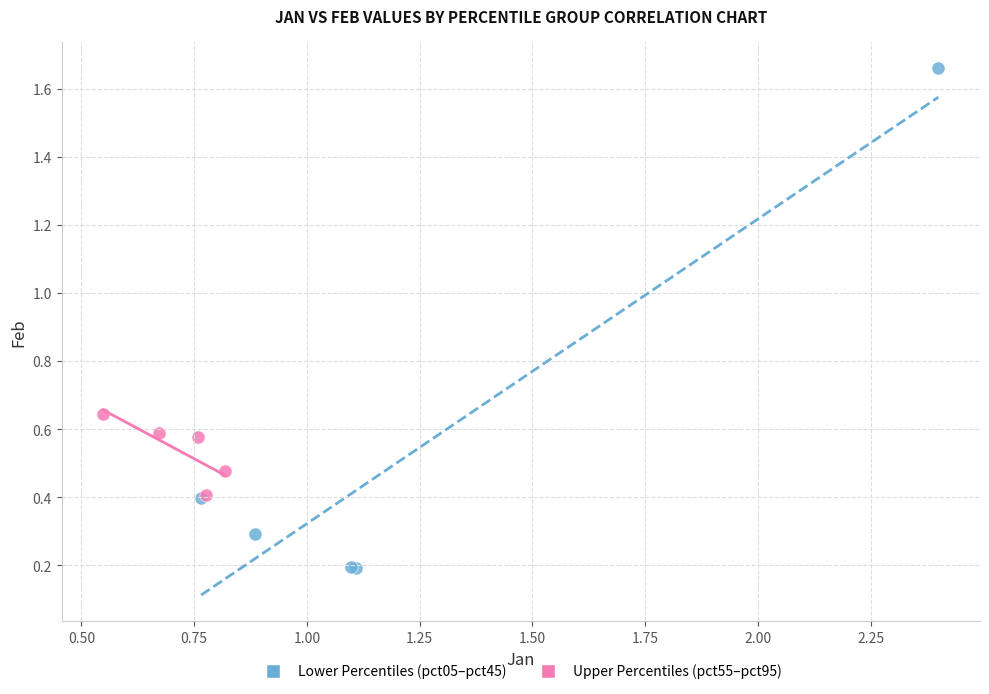

Which series has the largest Y range (max minus min)?

Lower Percentiles (pct05–pct45)